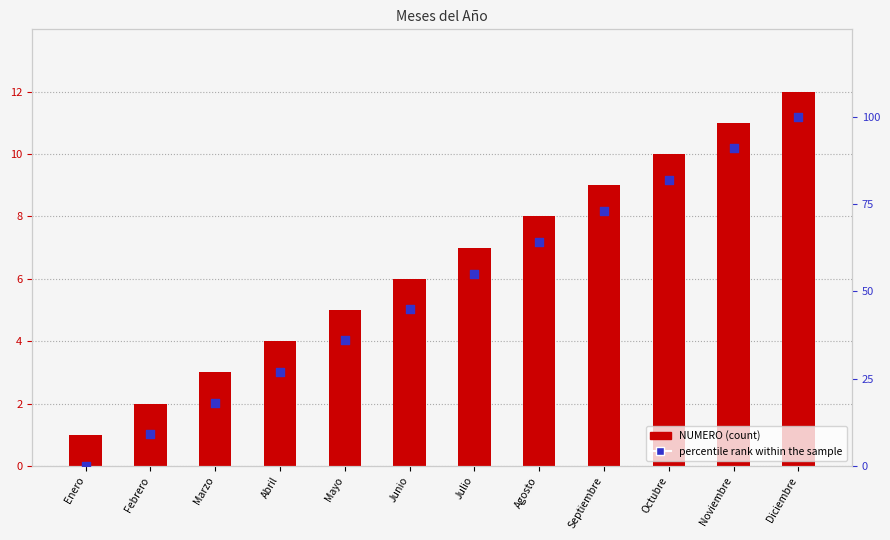

What are all the series names shown in the legend?

NUMERO, percentile rank within the sample